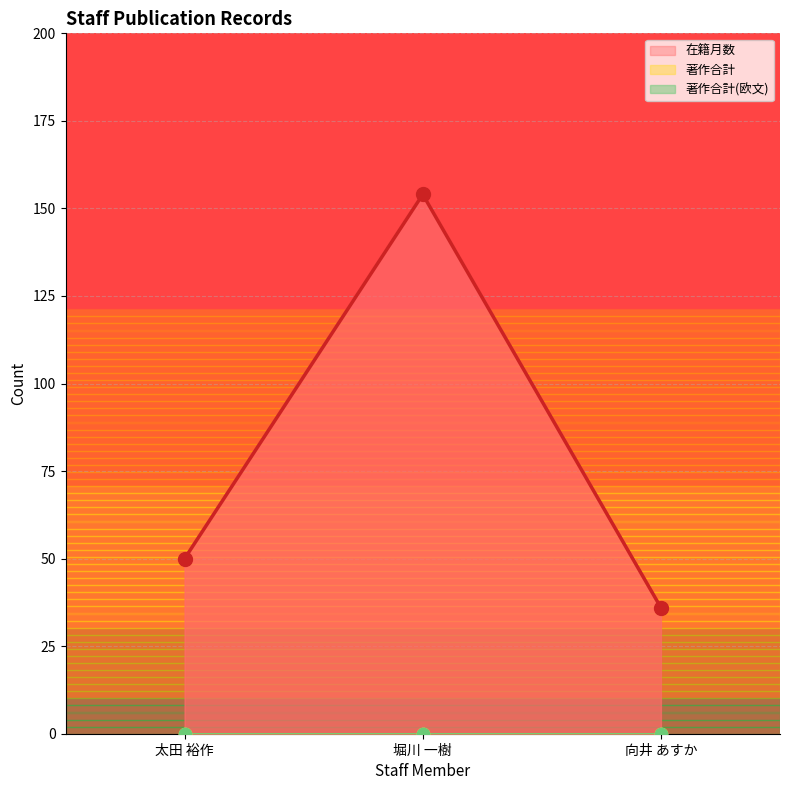

Is the value of 著作合計 at 太田 裕作 greater than the value of 在籍月数 at 堀川 一樹?

No